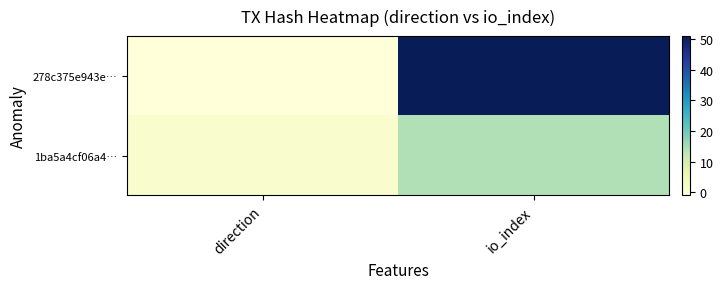

Reading right to left, transcribe all the data shown in this chart.

278c375e943e…: io_index=51	direction=-1
1ba5a4cf06a4…: io_index=14	direction=1